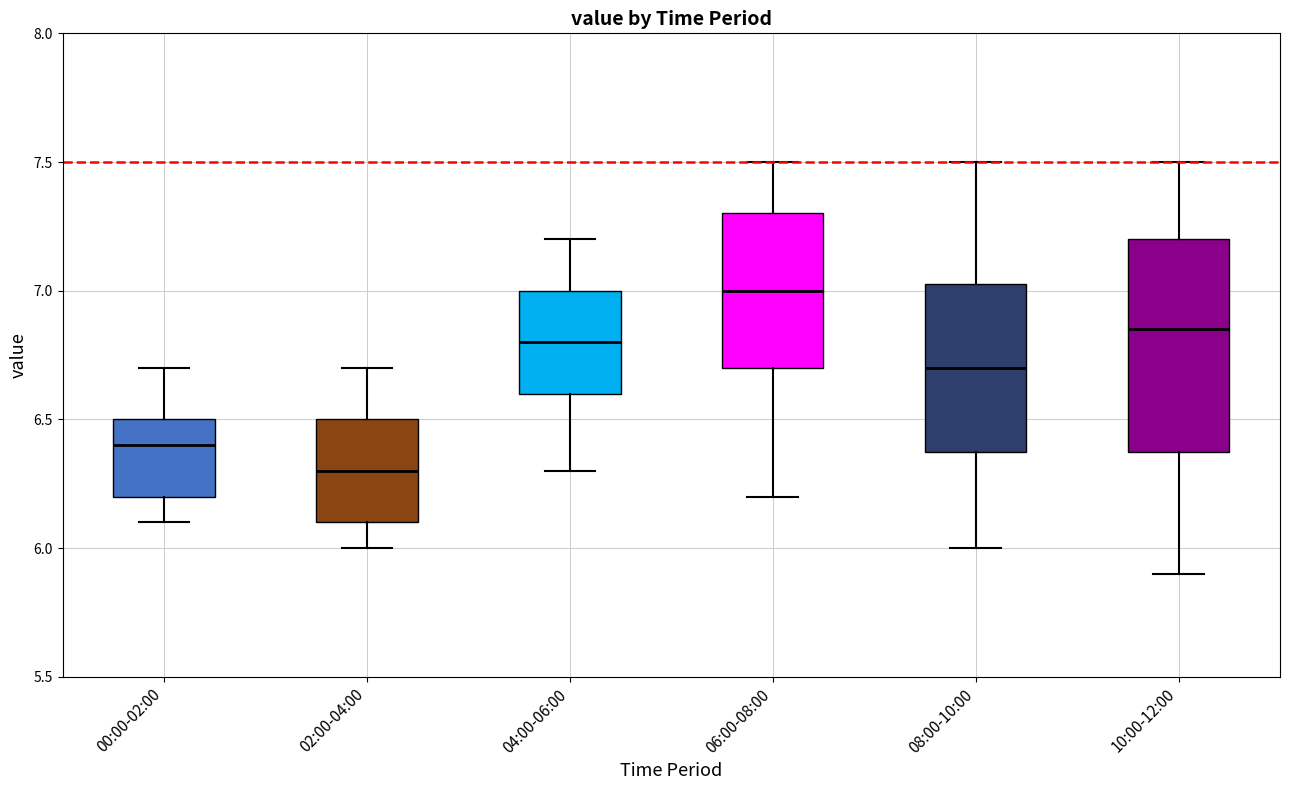

Reading left to right, transcribe this box plot: for each box, give where its median line is, the range the box spans, and where its two whiskers end, as read against the y-axis. The values are not printed on the chart, so give them approximately, as read against the axis.

00:00-02:00: median 6.40, box 6.20 to 6.50, whiskers 6.10 to 6.70
02:00-04:00: median 6.30, box 6.10 to 6.50, whiskers 6.00 to 6.70
04:00-06:00: median 6.80, box 6.60 to 7.00, whiskers 6.30 to 7.20
06:00-08:00: median 7.00, box 6.70 to 7.30, whiskers 6.20 to 7.50
08:00-10:00: median 6.70, box 6.40 to 7.05, whiskers 6.00 to 7.50
10:00-12:00: median 6.85, box 6.40 to 7.20, whiskers 5.90 to 7.50